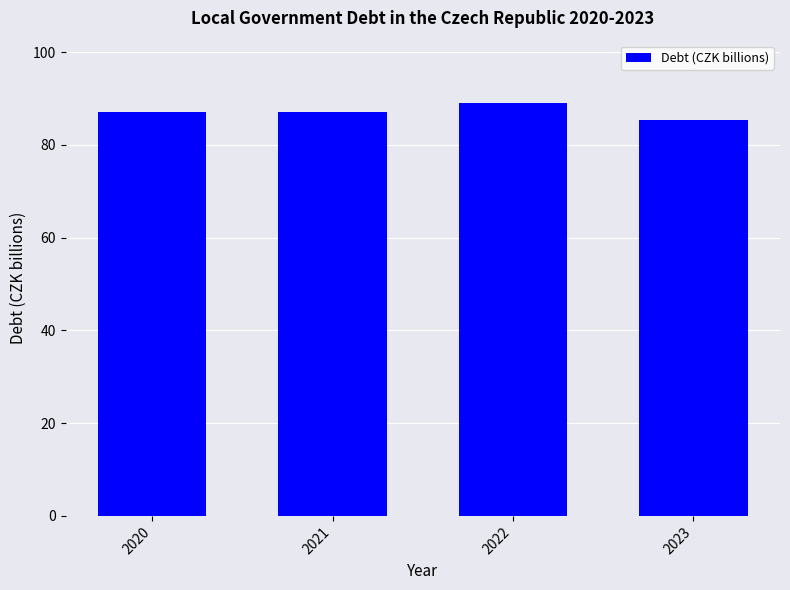

What is the approximate value at 2020?

87.1